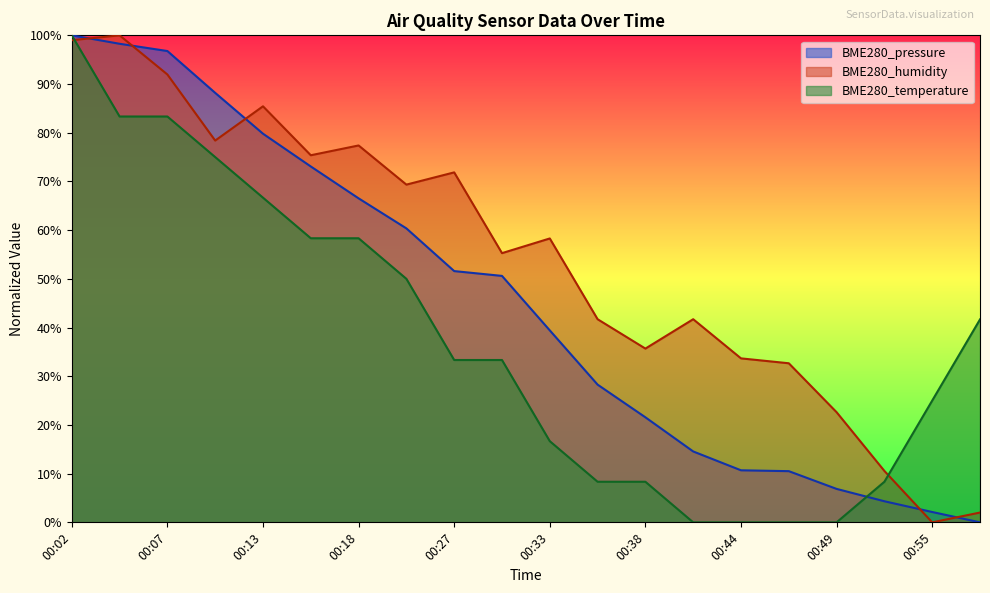

Rank the series by their maximum value, from highest to lowest.

BME280_pressure, BME280_humidity, BME280_temperature